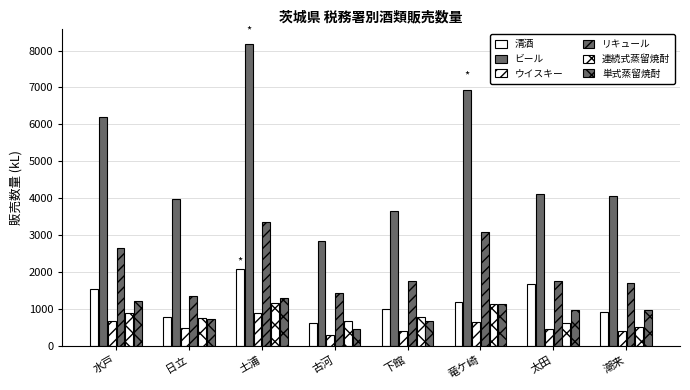

How many bars are there in each group?

6